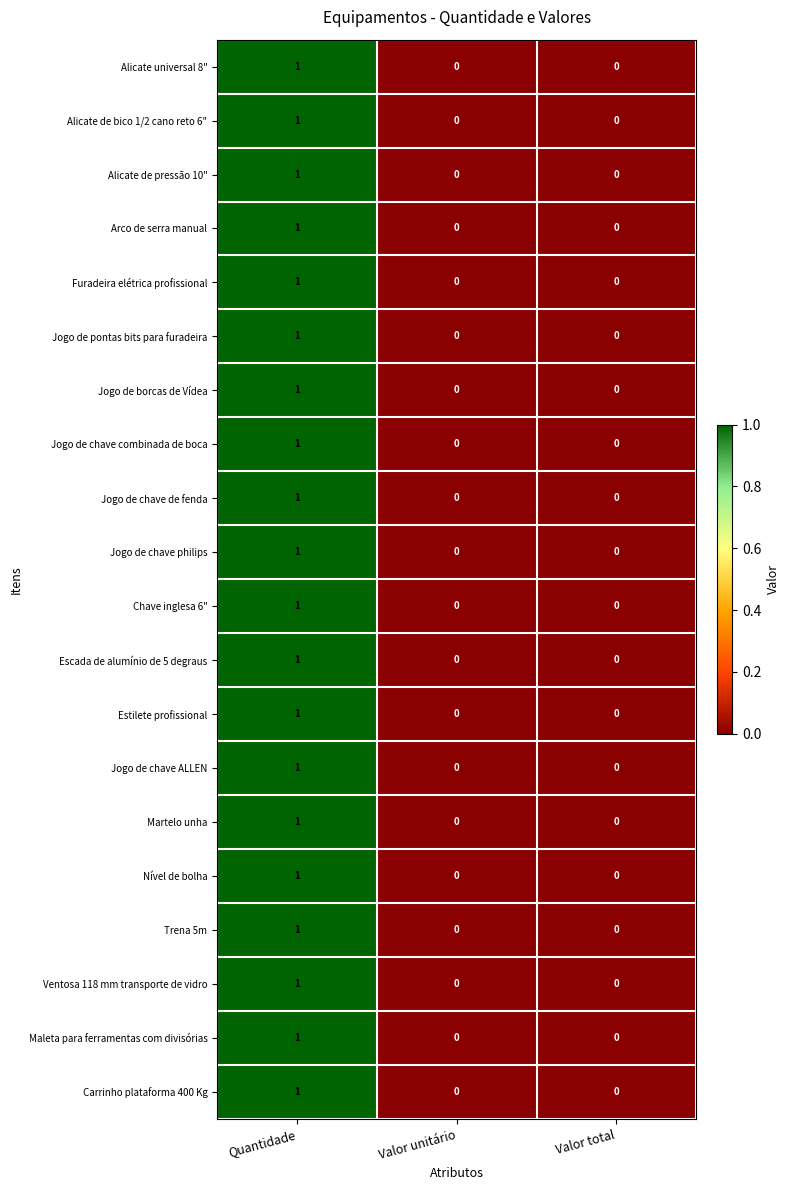

How many data points does each series have?

3